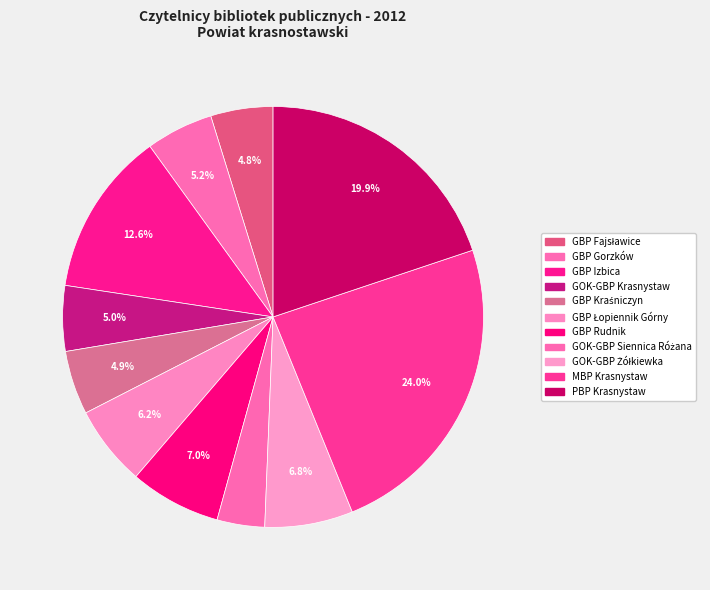

What is the ratio of the value at GBP Rudnik to the value at MBP Krasnystaw?

0.3